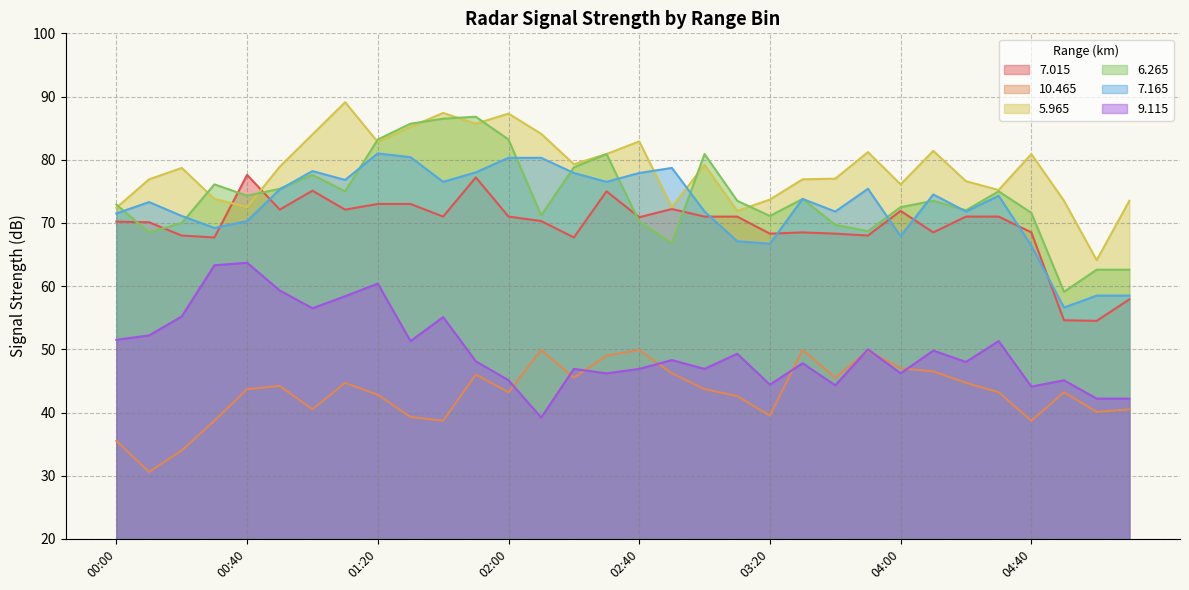

True or false:   5.965 and  10.465 cross at least once.

False